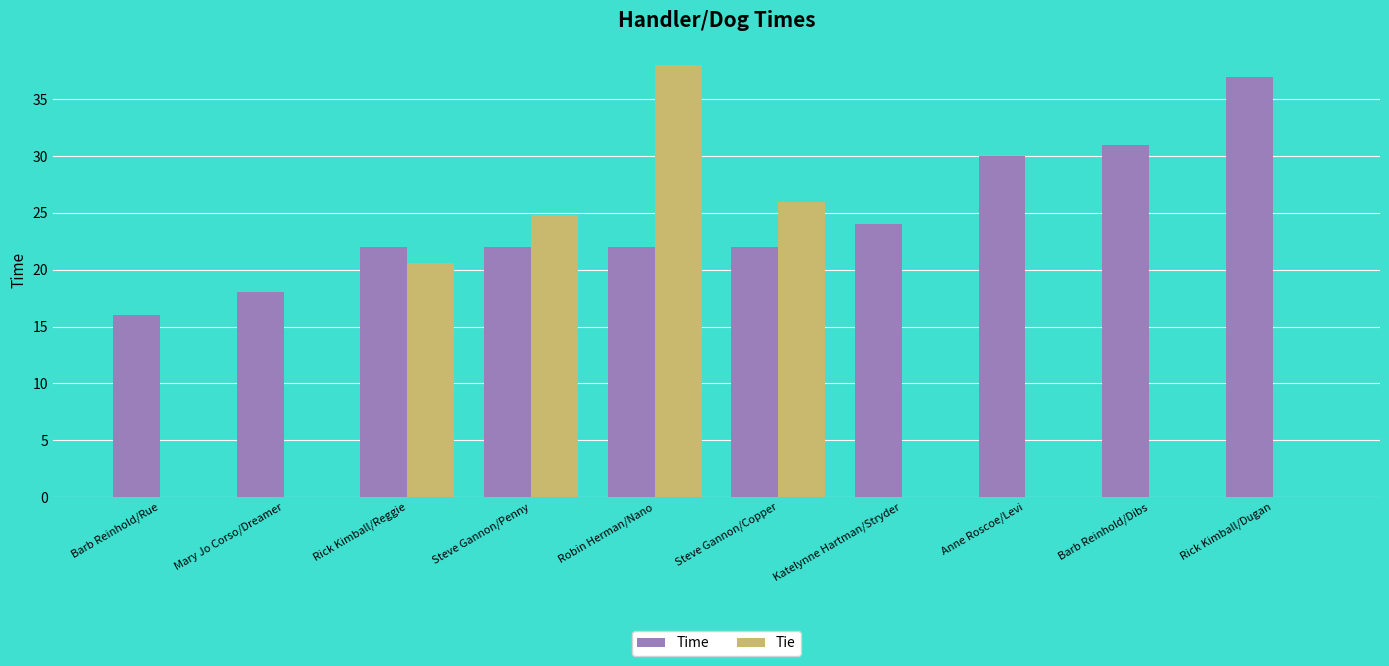

What is the average value of the Tie series?

10.9